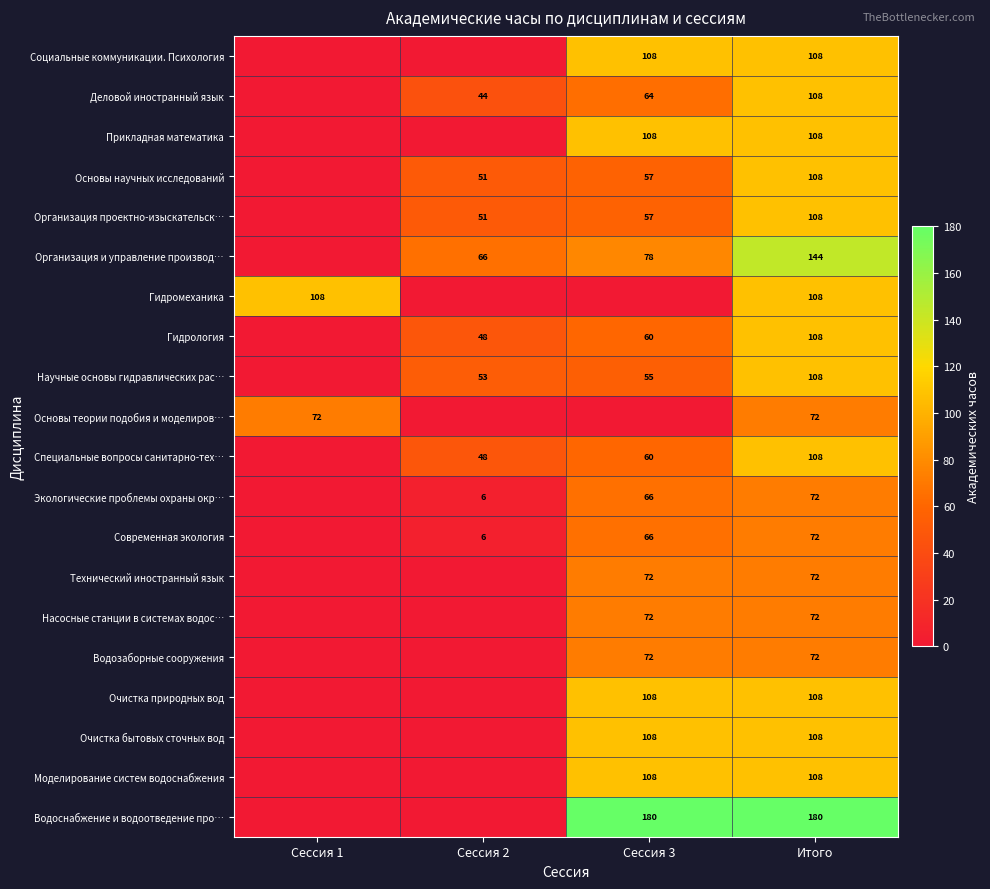

What is the spread (max minus min) of values at Итого?

108